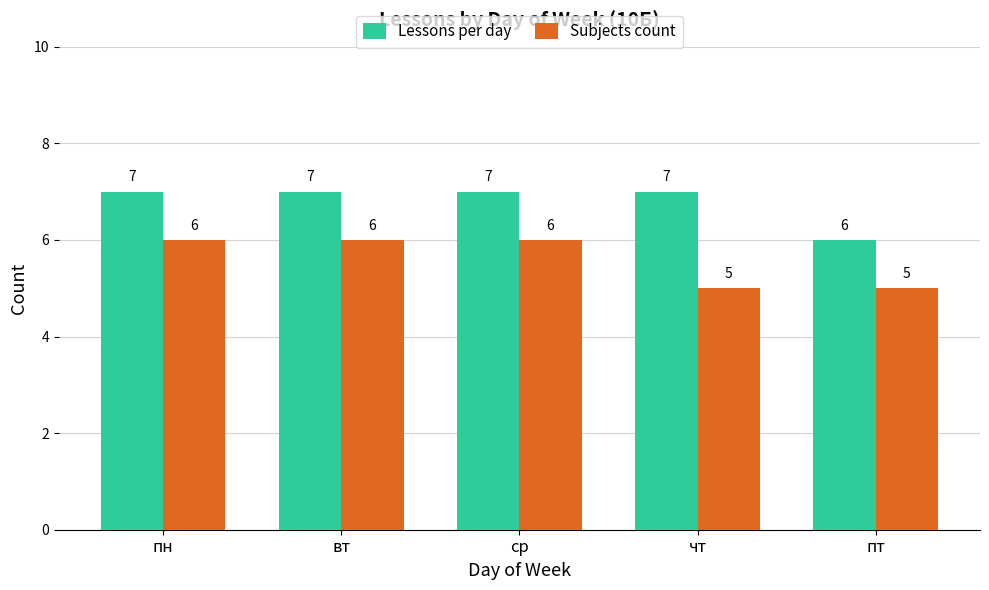

What position from the right is вт?

4